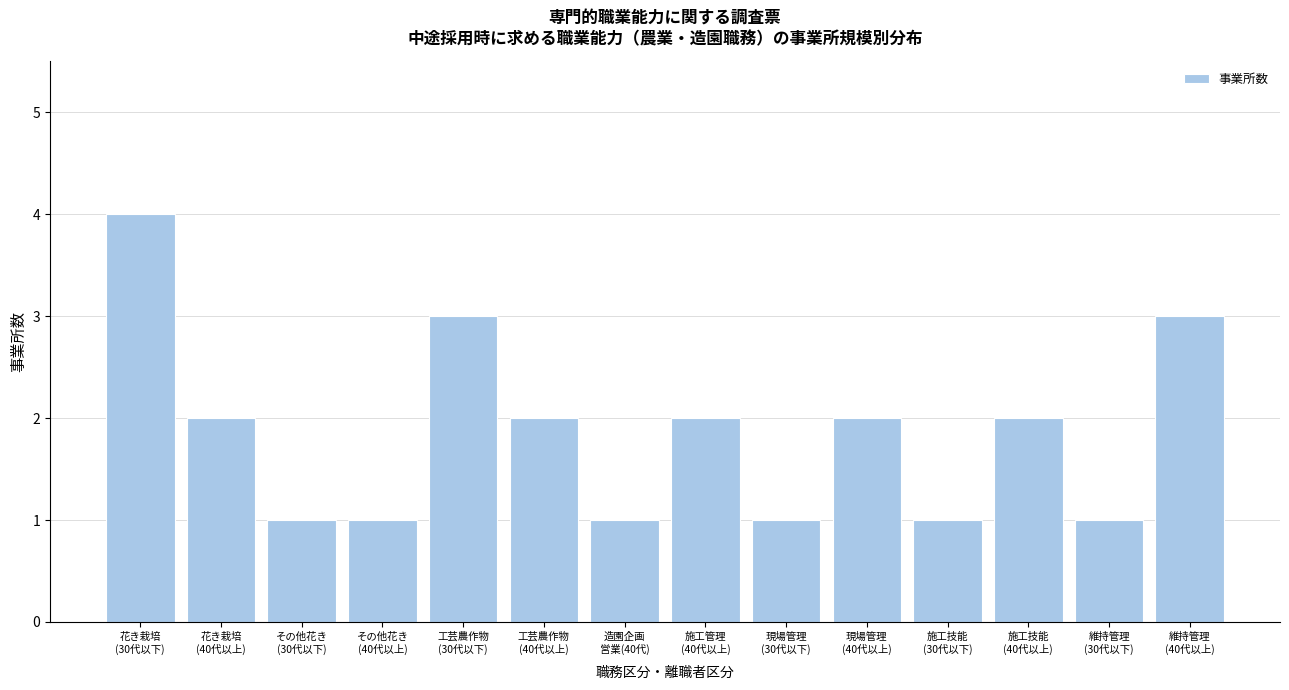

Reading right to left, transcribe all the data shown in this chart.

3	1	2	1	2	1	2	1	2	3	1	1	2	4